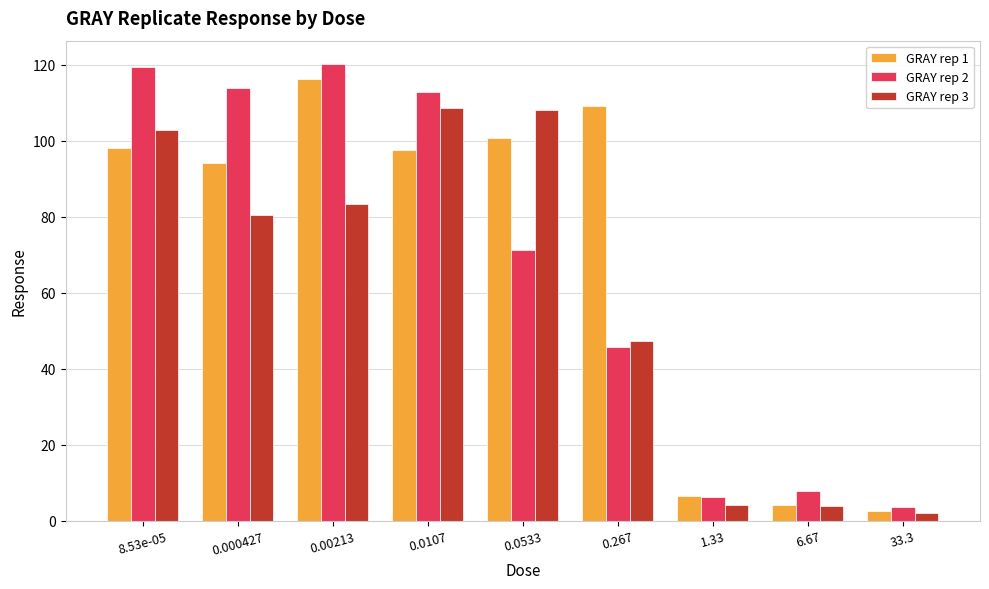

Where does the GRAY rep 2 series first go above 71?

8.53e-05